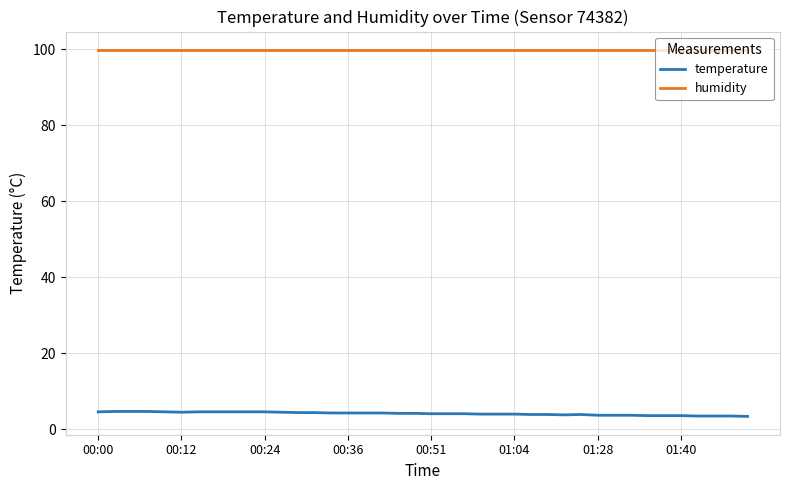

What is the smallest value displayed?

3.4